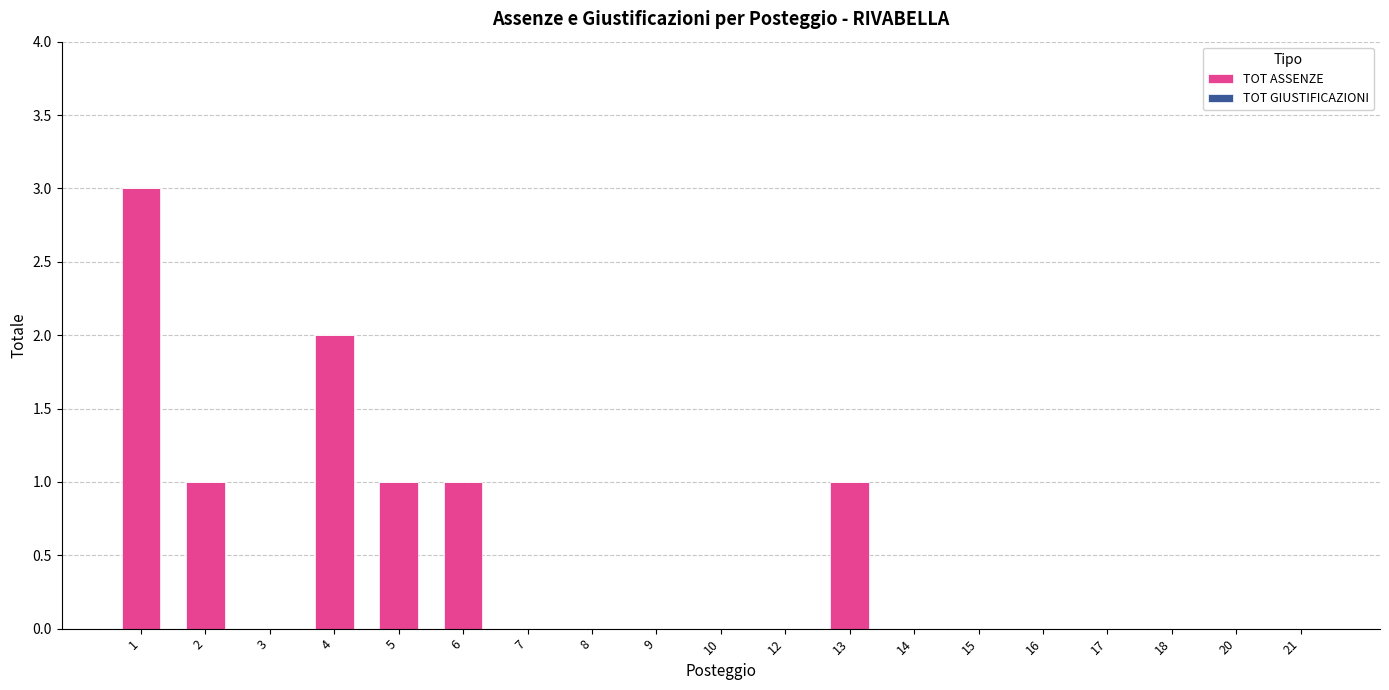

What is the maximum value shown in the chart?

3